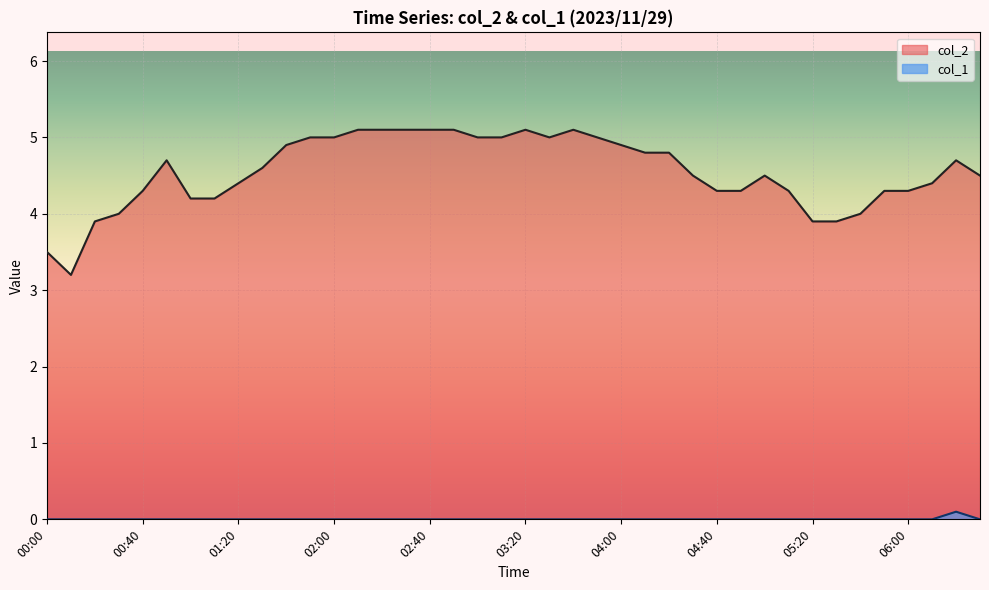

What is the spread (max minus min) of values at 06:30?

4.5